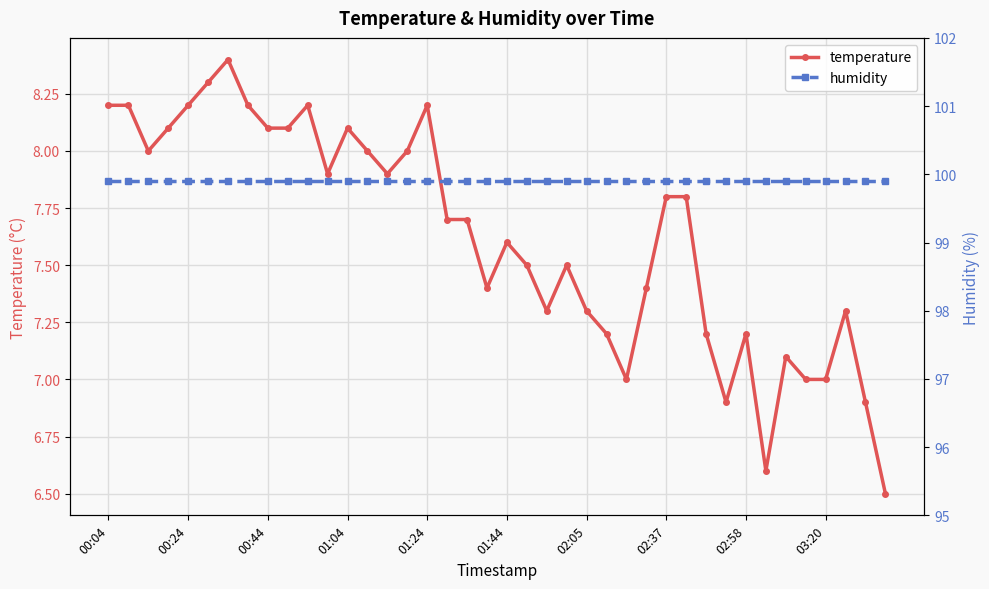

What is the minimum value shown in the chart?

6.5